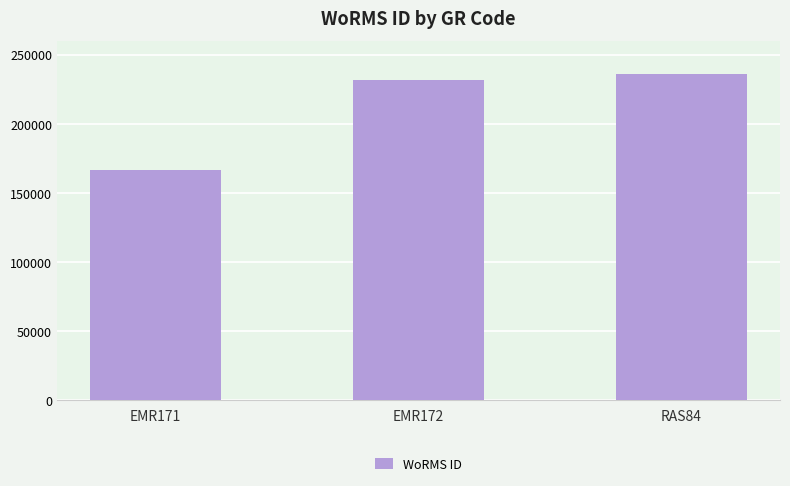

Is it true that the value at RAS84 is 403921?

False